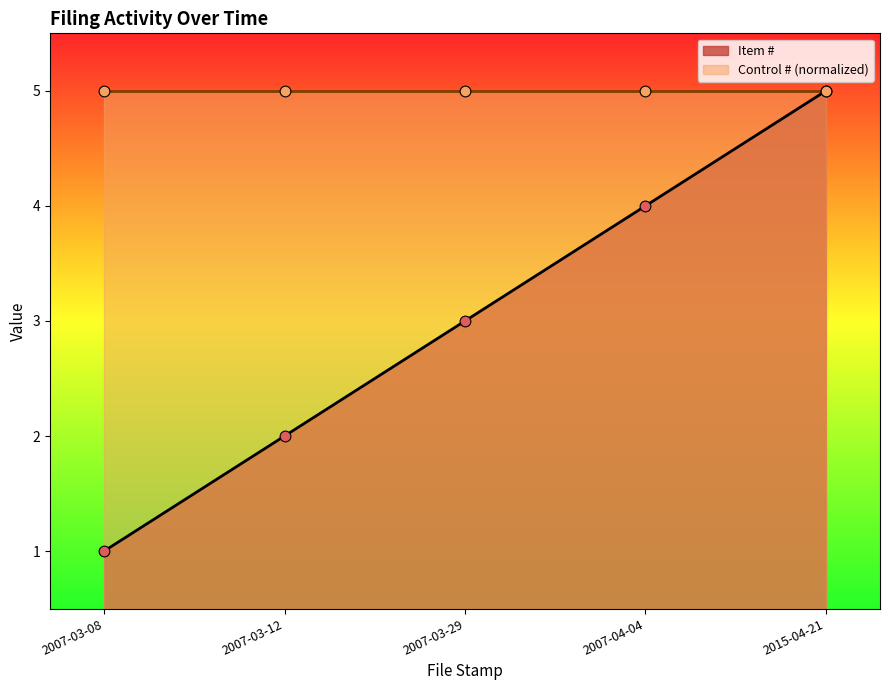

Which has a higher value, 2007-03-12 or 2015-04-21?

2015-04-21